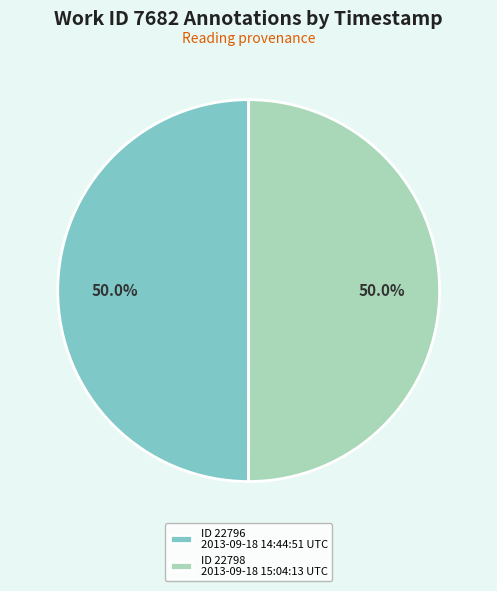

Approximately how many times larger is the value at ID 22798 2013-09-18 15:04:13 UTC compared to ID 22796 2013-09-18 14:44:51 UTC?

1.0